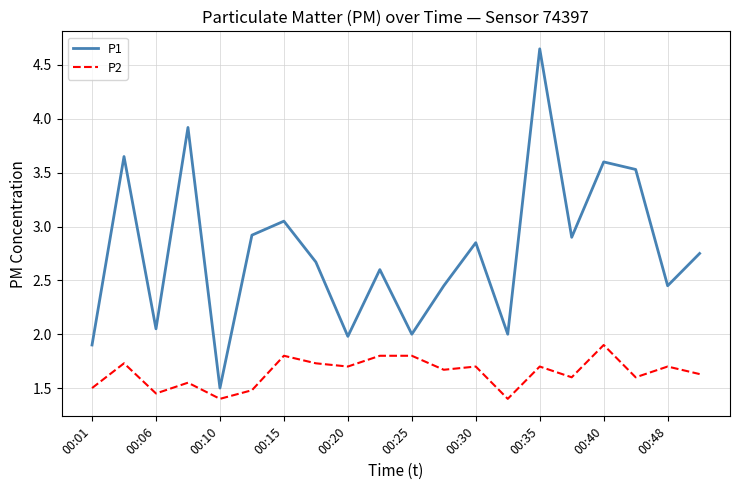

What is the maximum value for P2?

1.9